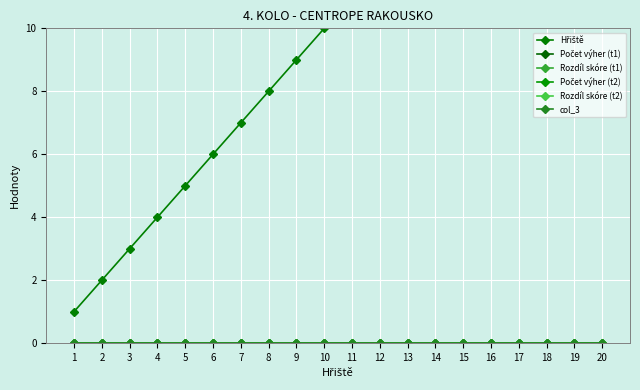

Reading right to left, list all the values displayed in this chart.

Hřiště: 20	19	18	17	16	15	14	13	12	11	10	9	8	7	6	5	4	3	2	1
Počet výher (t1): 0	0	0	0	0	0	0	0	0	0	0	0	0	0	0	0	0	0	0	0
Rozdíl skóre (t1): 0	0	0	0	0	0	0	0	0	0	0	0	0	0	0	0	0	0	0	0
Počet výher (t2): 0	0	0	0	0	0	0	0	0	0	0	0	0	0	0	0	0	0	0	0
Rozdíl skóre (t2): 0	0	0	0	0	0	0	0	0	0	0	0	0	0	0	0	0	0	0	0
col_3: 0	0	0	0	0	0	0	0	0	0	0	0	0	0	0	0	0	0	0	0